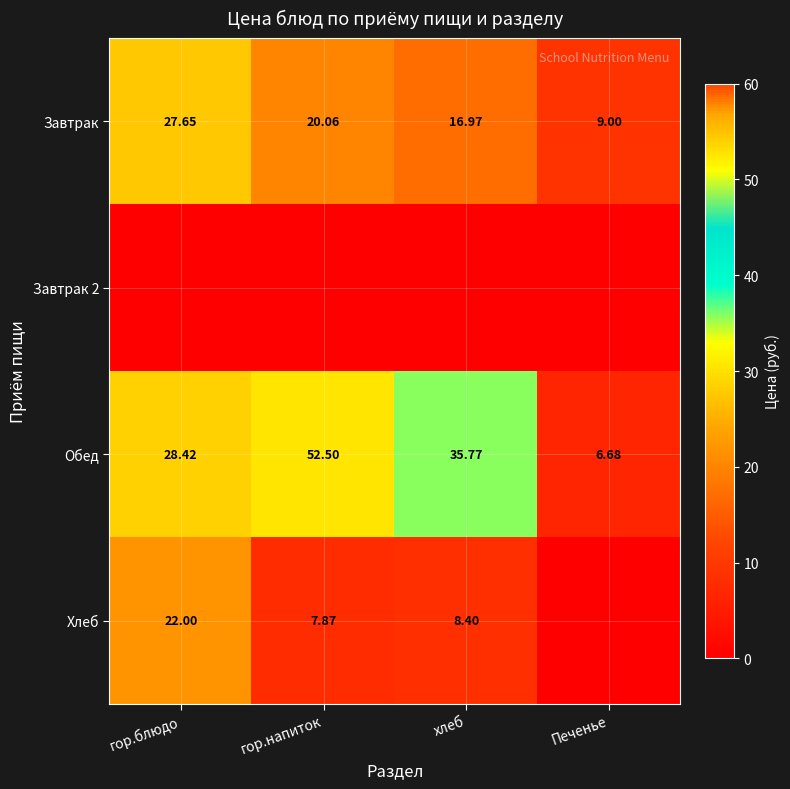

At which label does Обед reach its peak?

гор.напиток